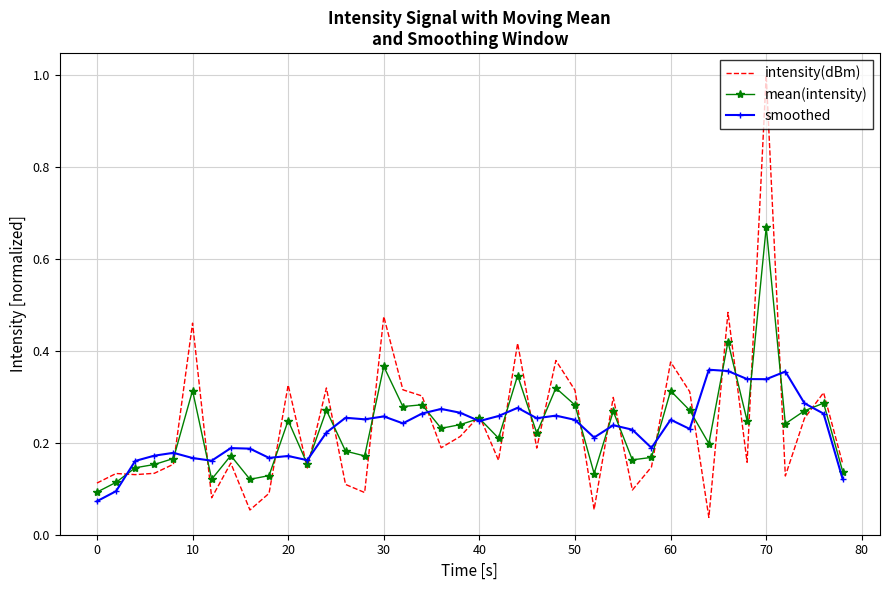

Which series has the widest spread of values?

intensity(dBm)